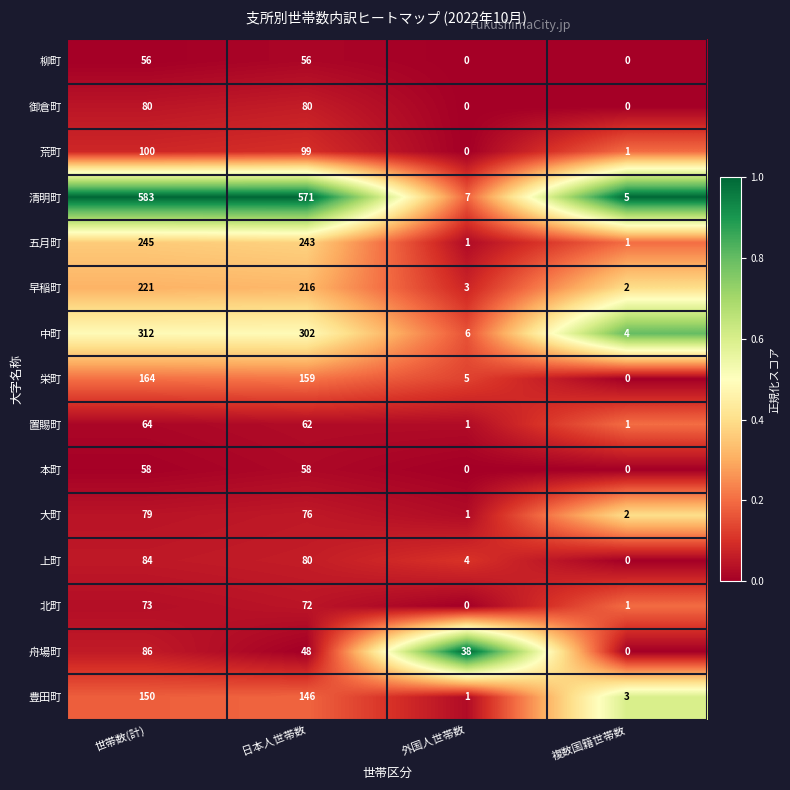

At which category is the sum across all series the highest?

世帯数(計)